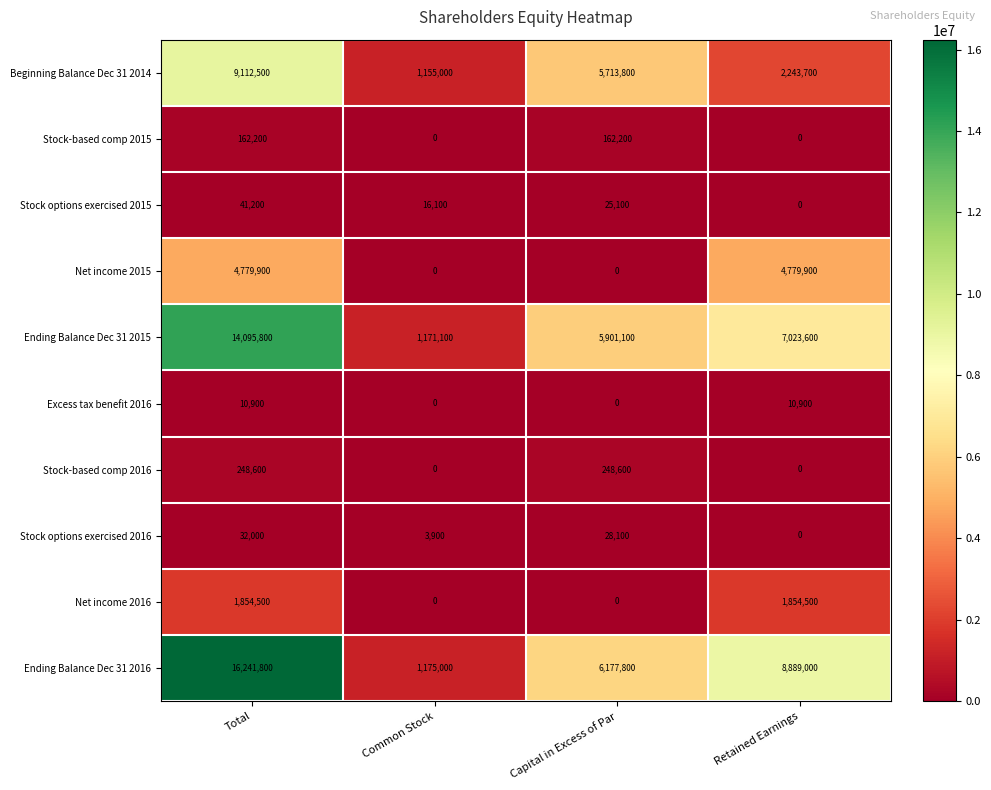

What is the difference between the highest and lowest values at Common Stock?

1175000